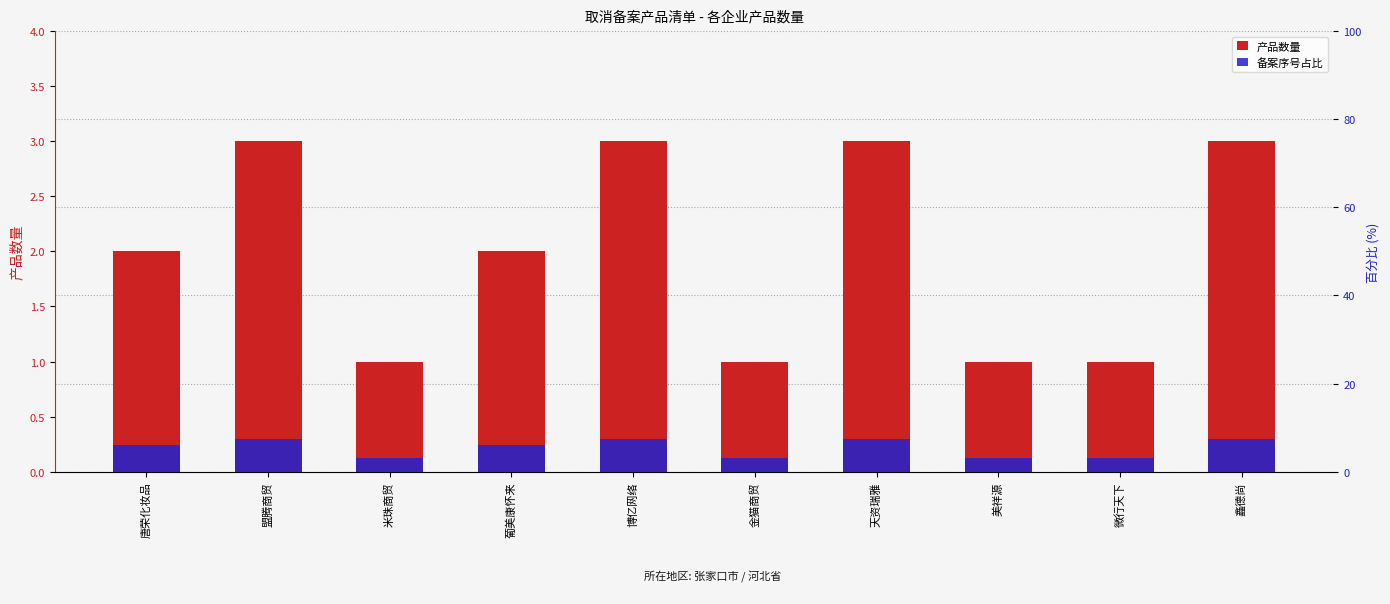

Which series changed the most between 美祥源 and 鑫德尚?

产品数量